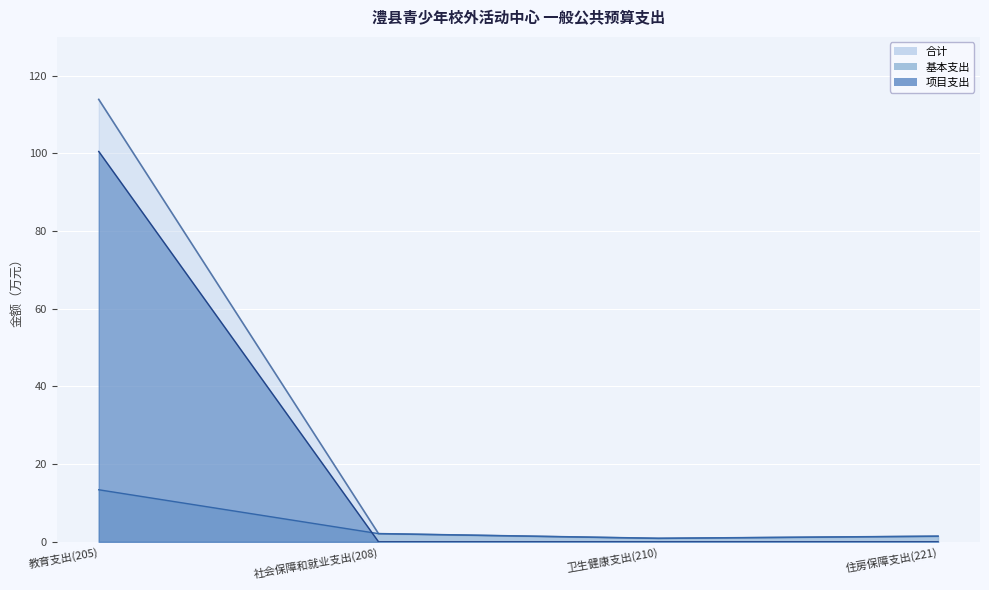

At how many categories does at least one series exceed 4?

1